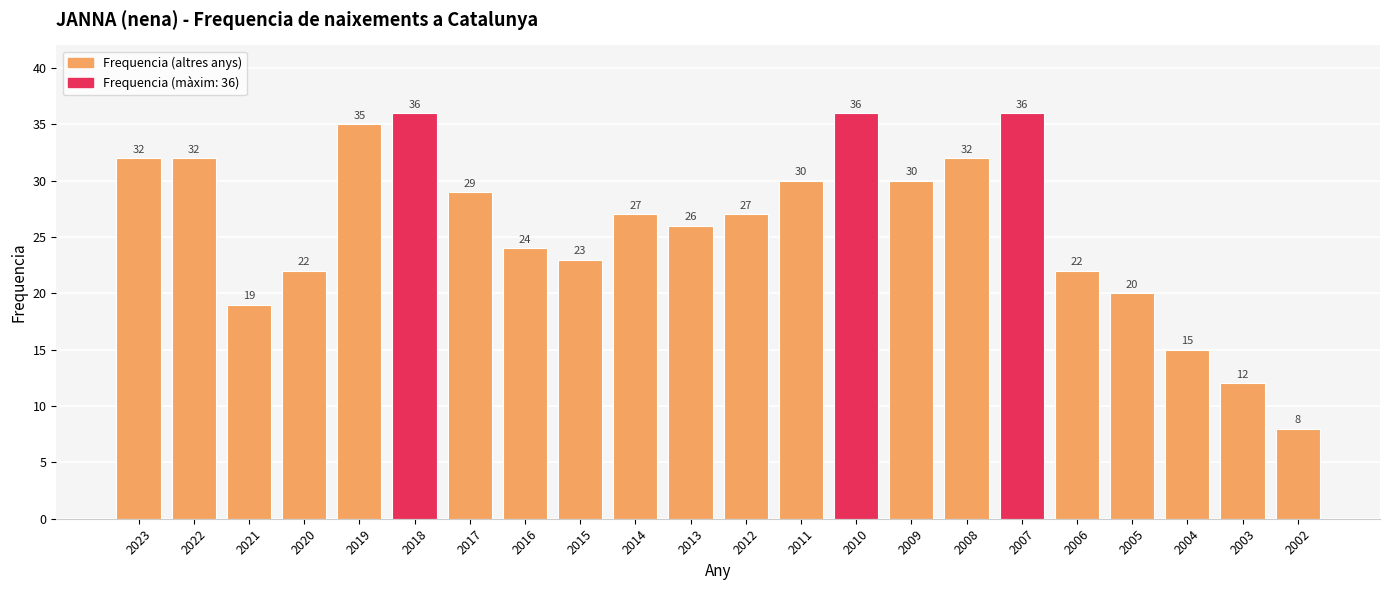

Approximately how many times larger is the value at 2012 compared to 2015?

1.2